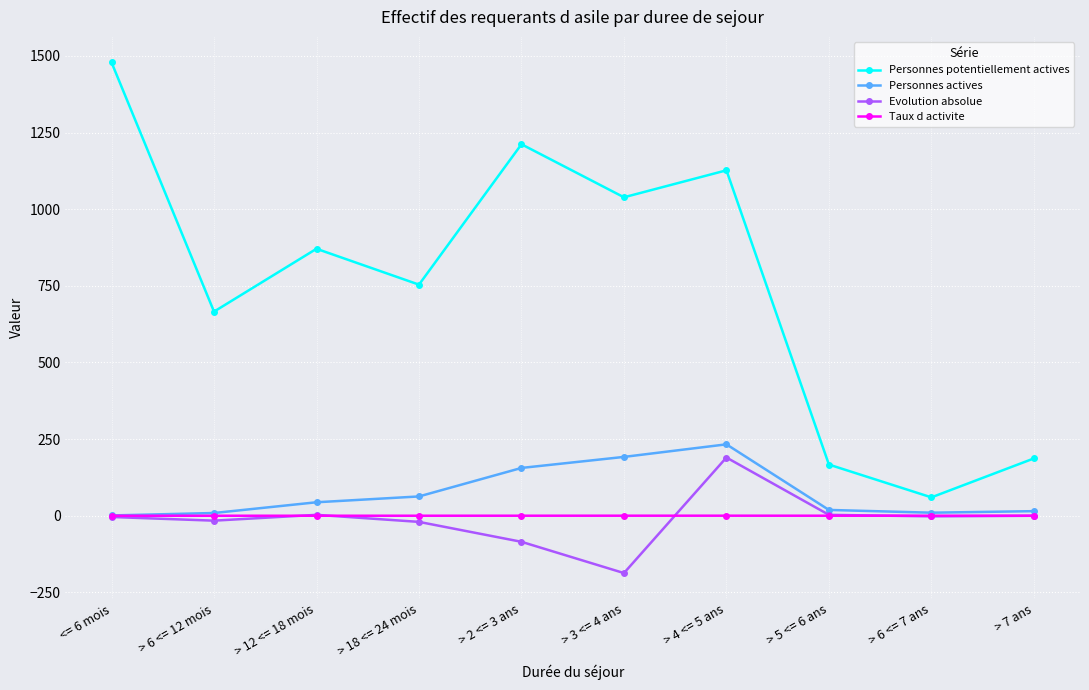

Rank the series at > 3 <= 4 ans from lowest to highest value.

Evolution absolue, Taux d activite, Personnes actives, Personnes potentiellement actives